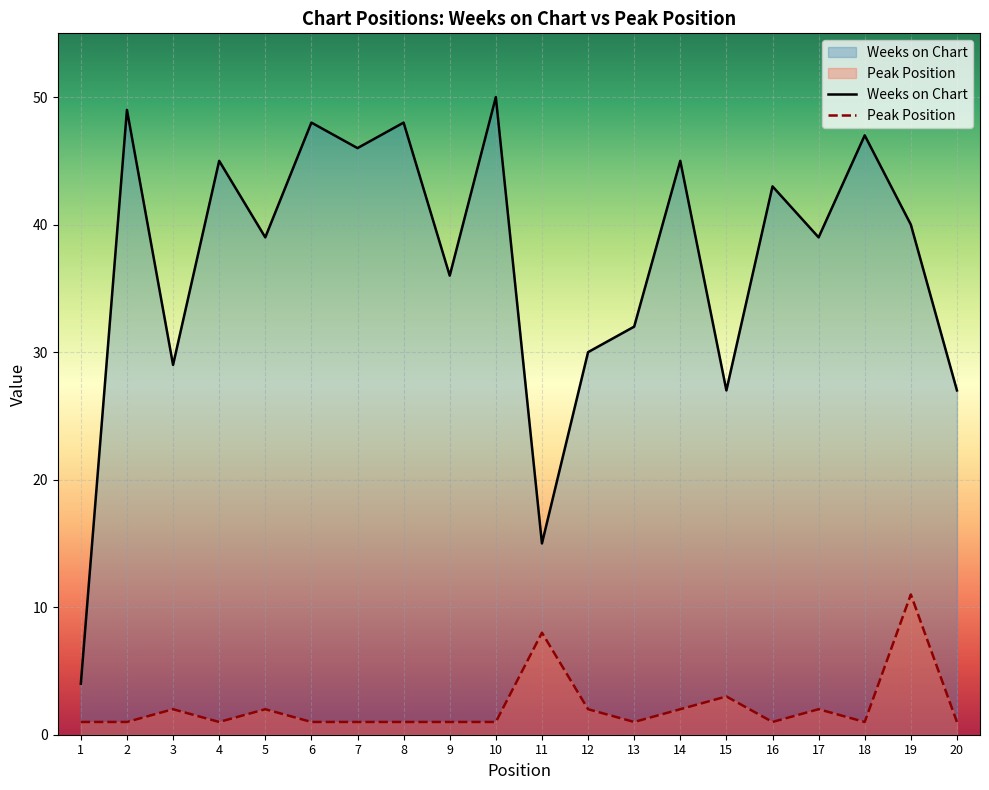

Which series has the widest spread of values?

Weeks on Chart